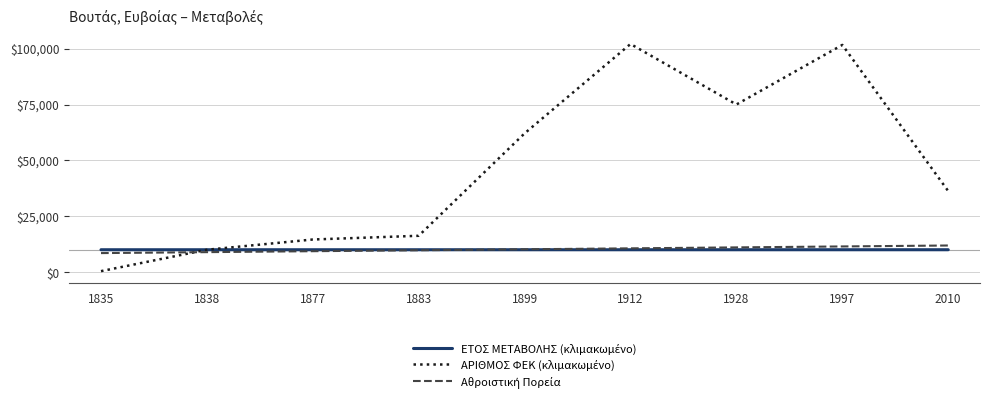

What is the greatest value displayed?

102083.3